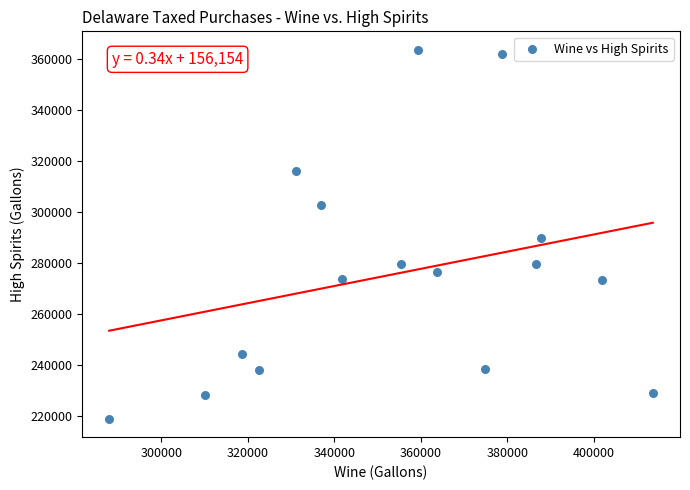

What is the range of Y values (max minus min)?

144961.8